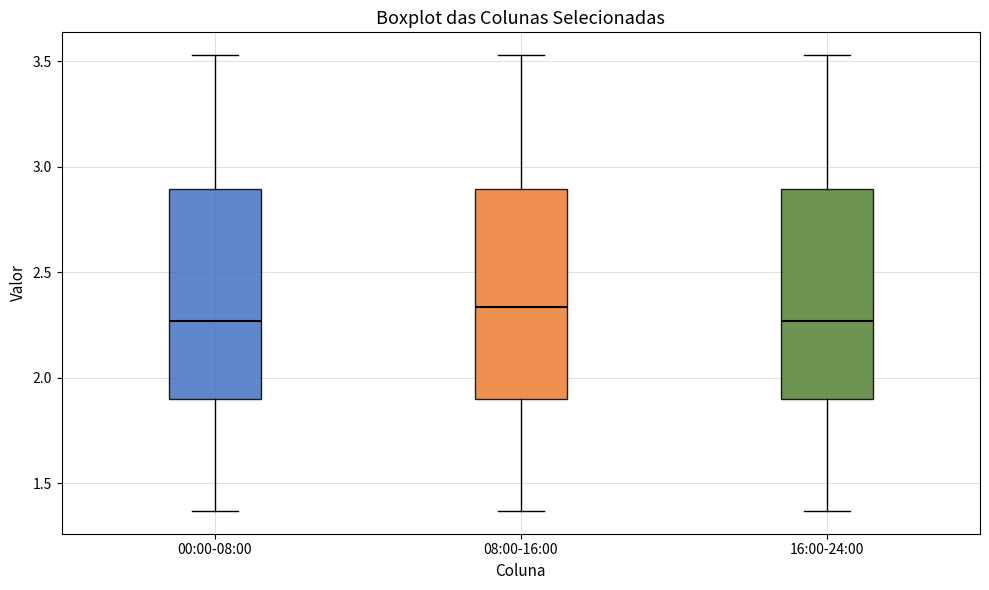

Which box's median line is the highest?

08:00-16:00